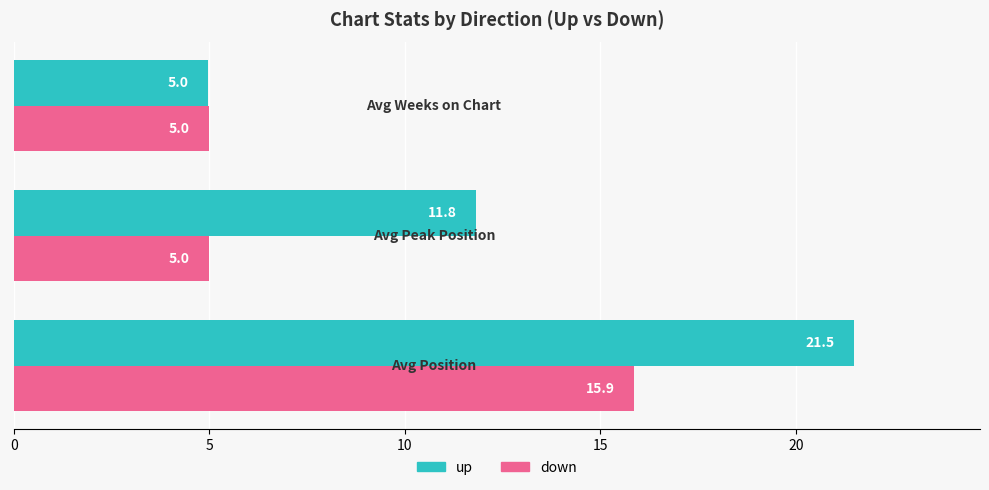

What is the average value of the down series?

8.6